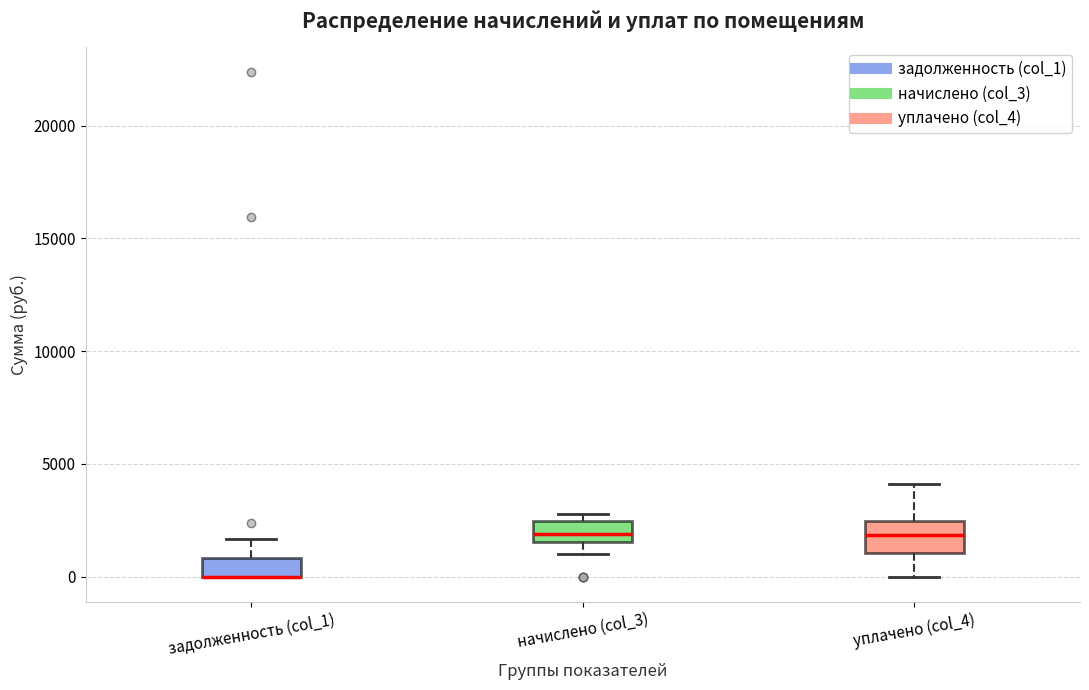

Comparing the boxes themselves (not the whiskers), which one is the tallest?

уплачено (col_4)